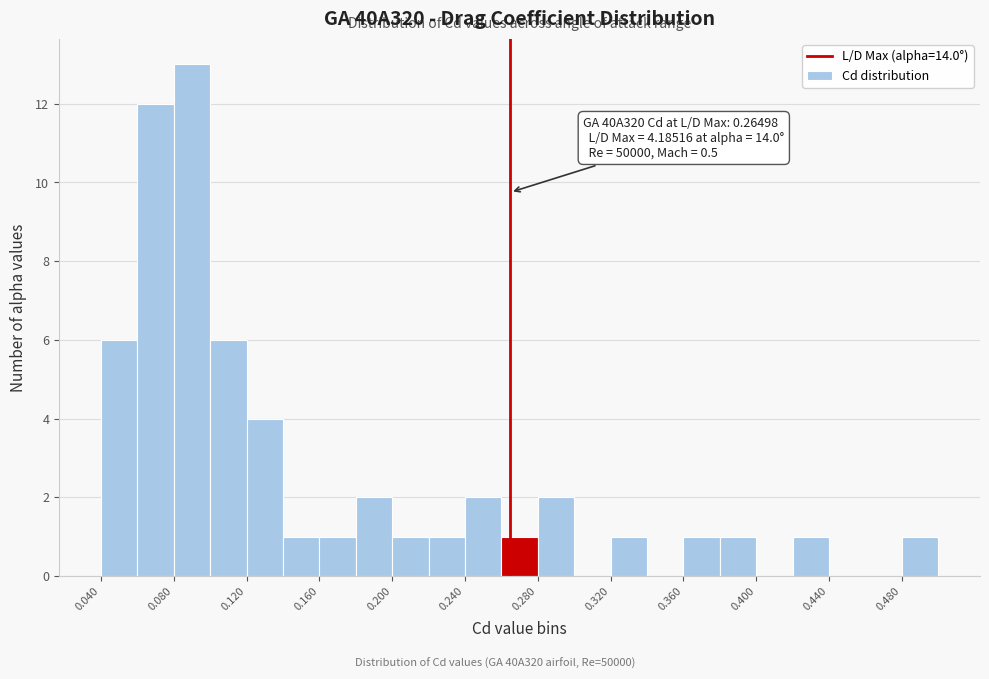

Which range on the x-axis has the tallest bar?

0.08 to 0.10